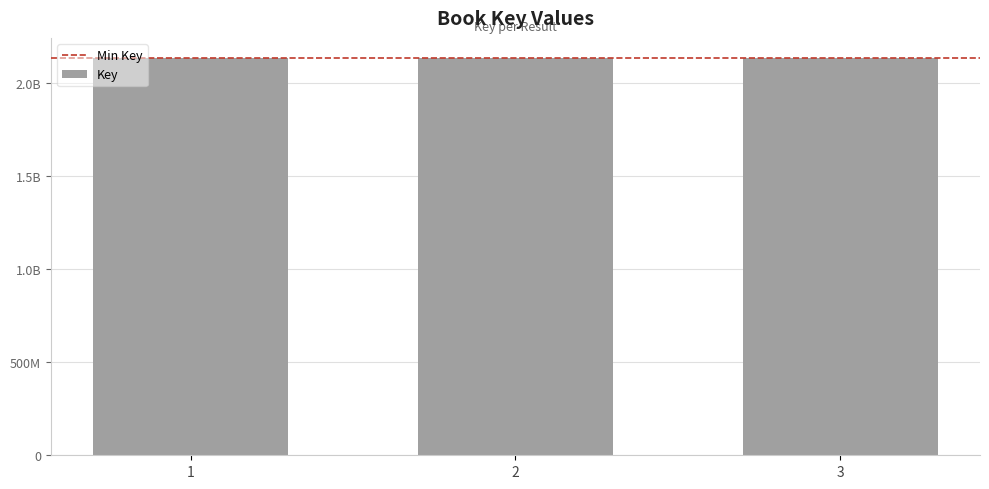

Reading right to left, list all the values displayed in this chart.

3=2137688361	2=2137675992	1=2137650041